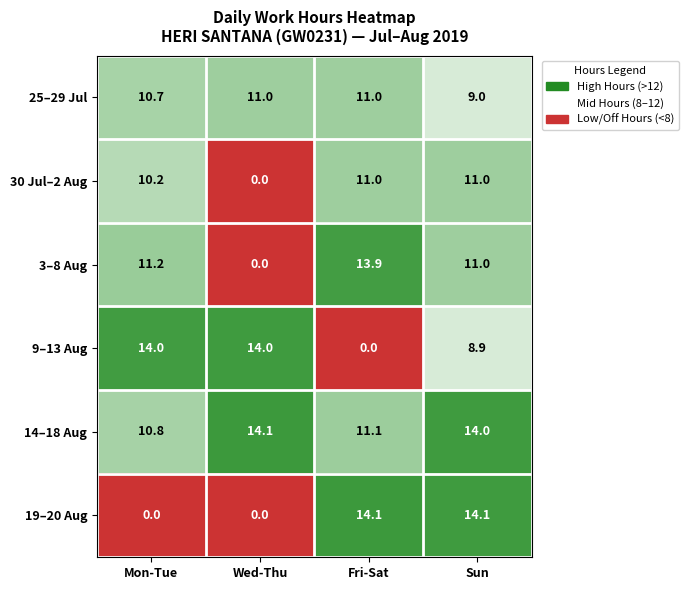

The 30 Jul–2 Aug series shows 18.3 at Mon-Tue. True or false?

False